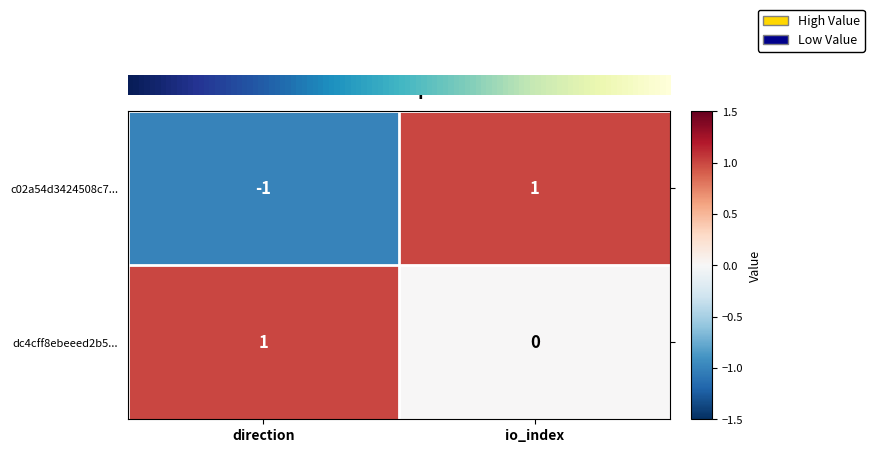

At which category does the chart reach its minimum across all series?

direction